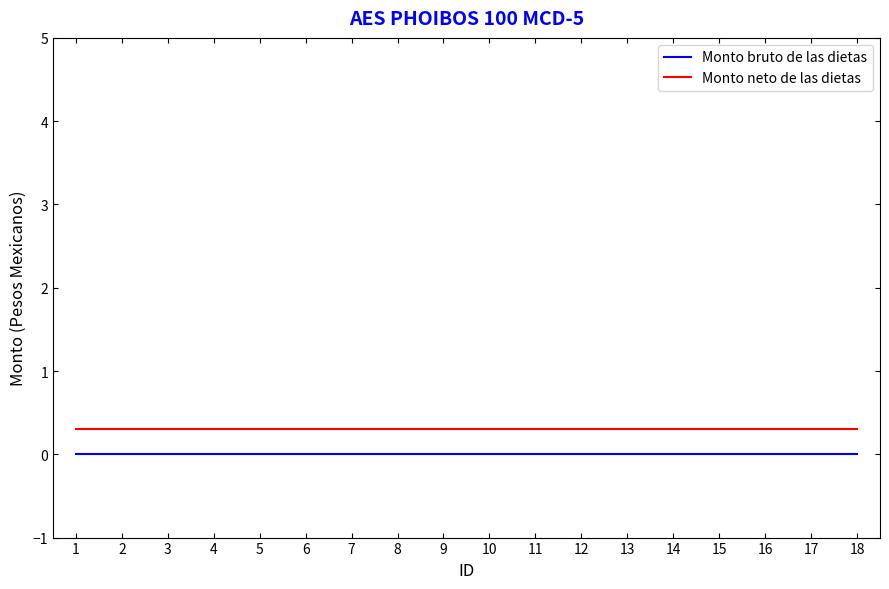

What is the sum of all Monto neto de las dietas values?

5.4